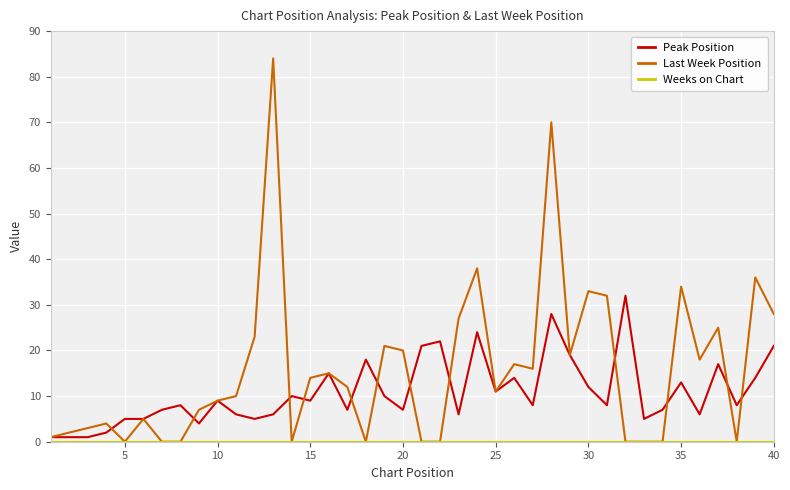

Does the chart have visible grid lines?

Yes